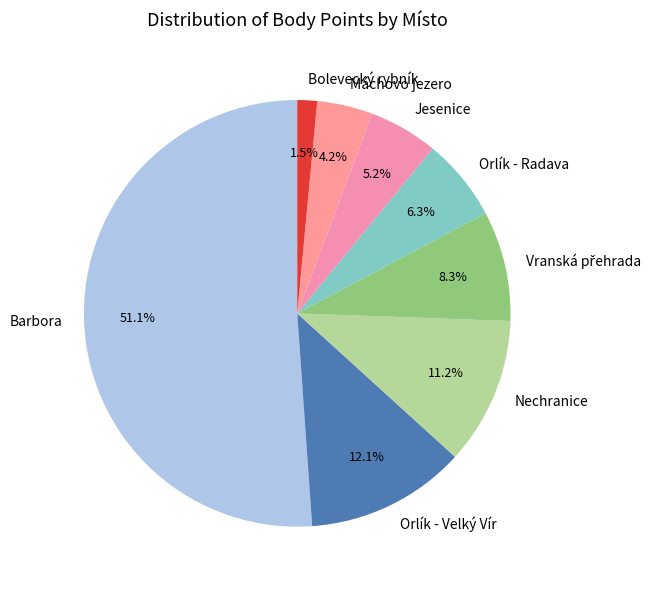

Combined, do Orlík - Velký Vír and Máchovo jezero account for over 50%?

No